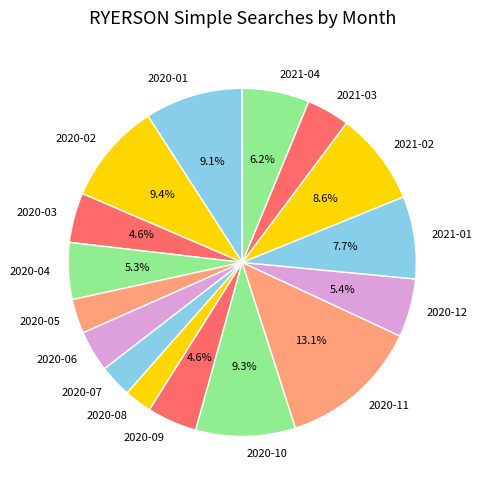

Which slice is the largest?

2020-11